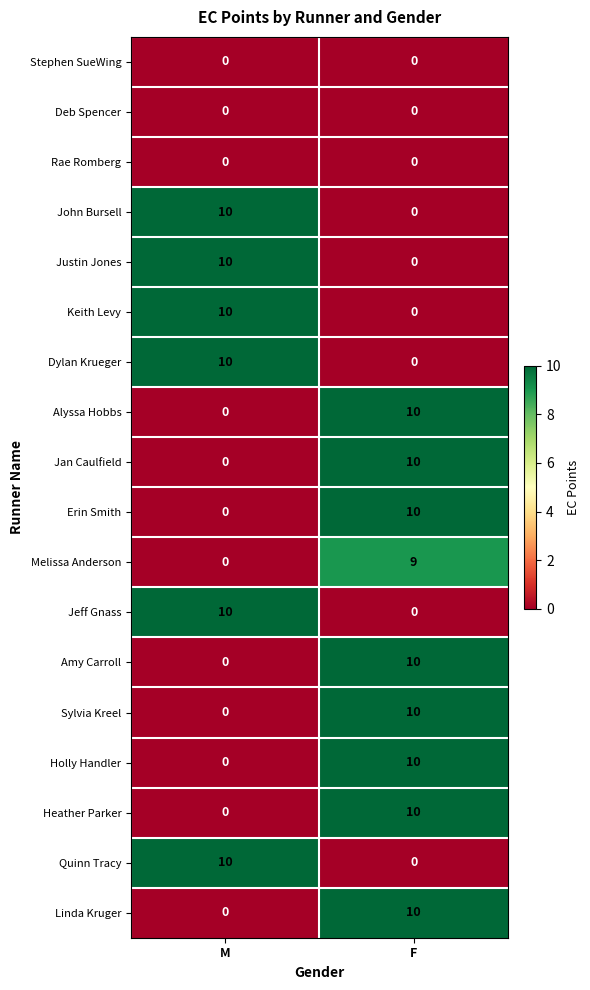

What is the difference between the highest and lowest values at M?

10